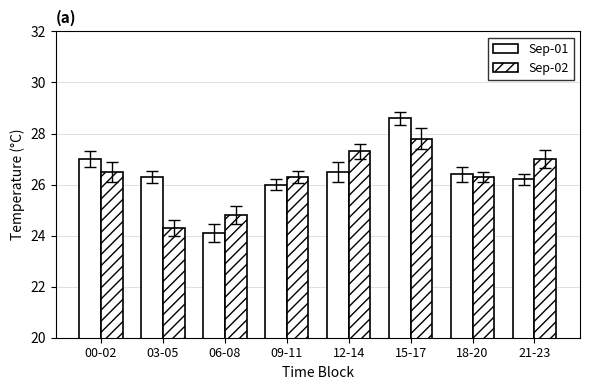

True or false: Sep-02 has a value of 13.6 at 06-08.

False